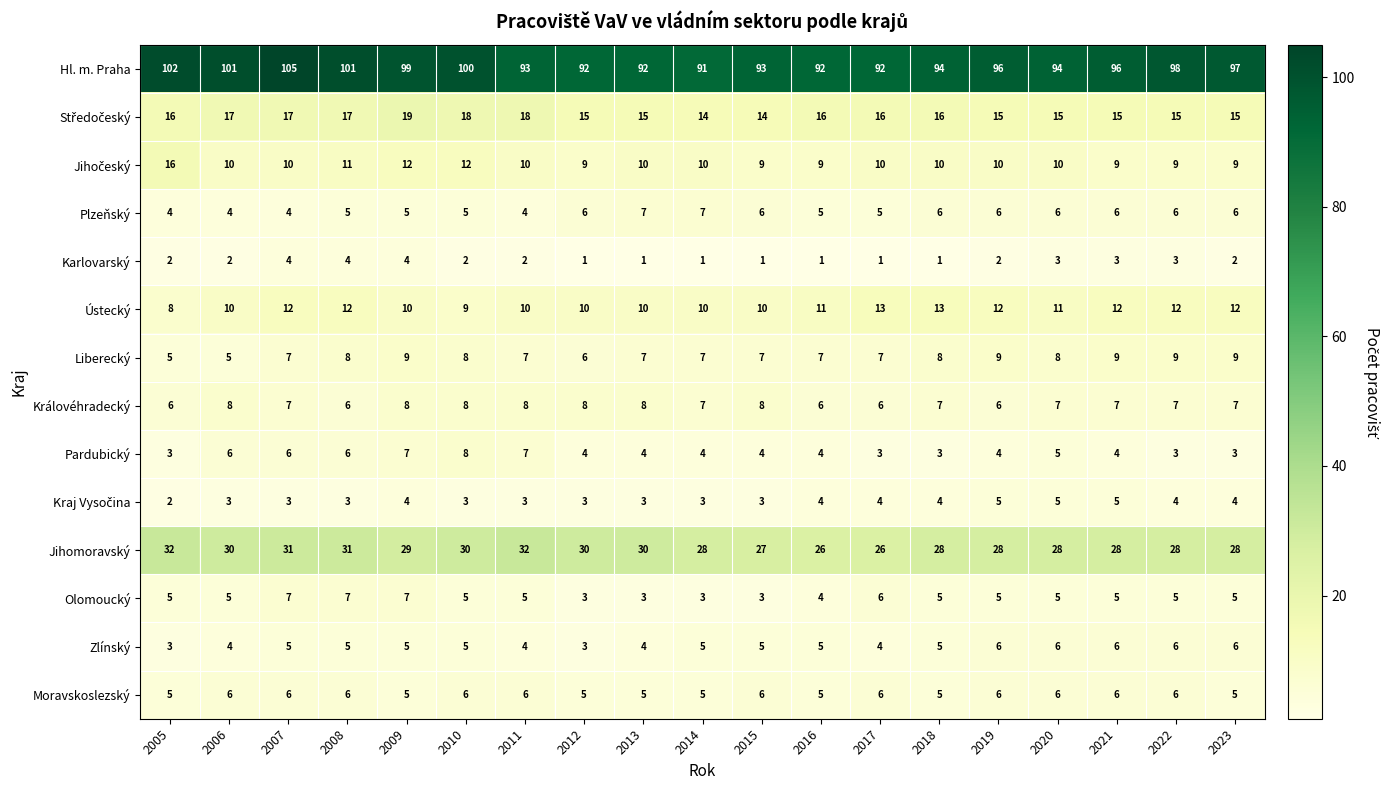

The value of Zlínský at 2006 is 4. True or false?

True